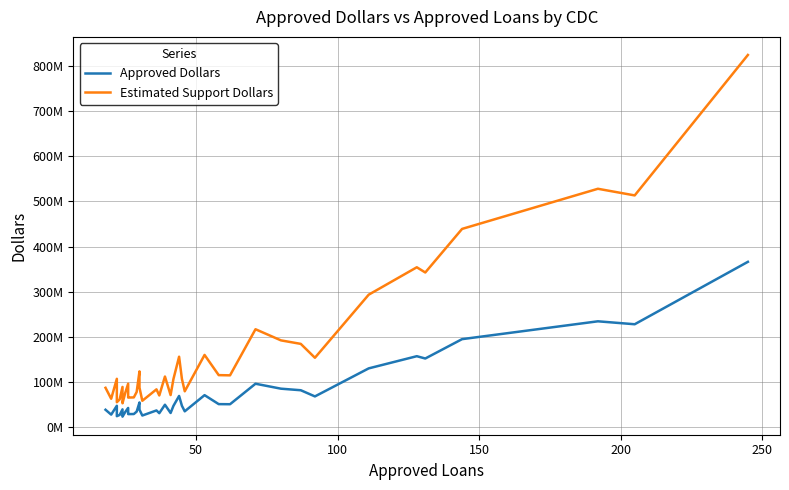

True or false: Approved Dollars and Estimated Support Dollars intersect in this chart.

False